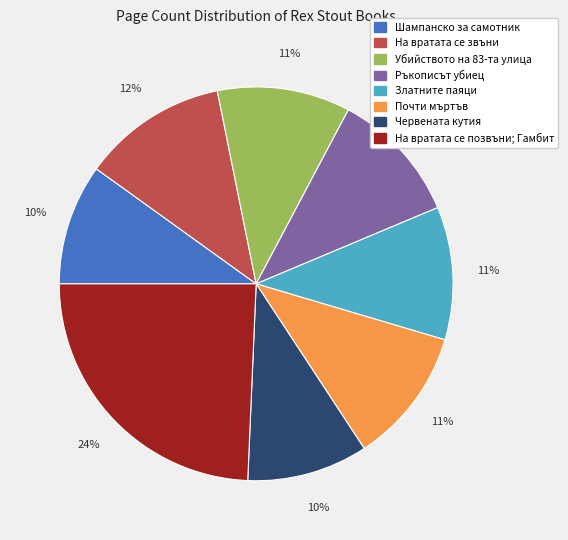

Does any single category account for the majority?

No